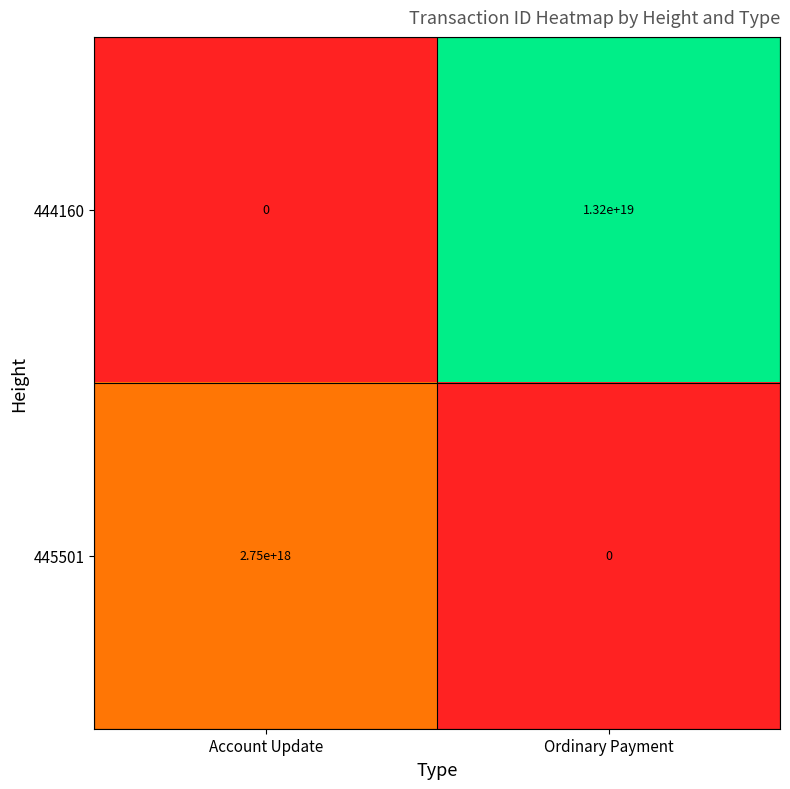

How many categories are shown in the chart?

2